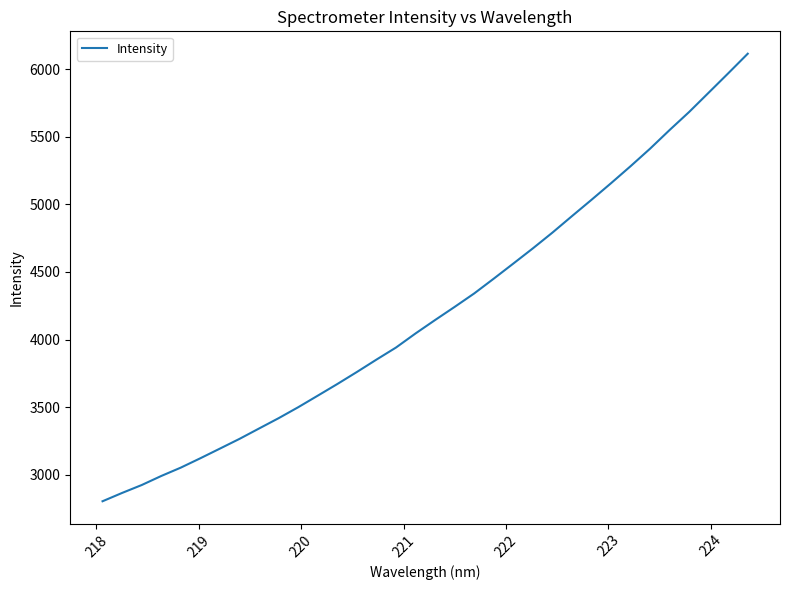

What is the maximum value shown in the chart?

6113.8